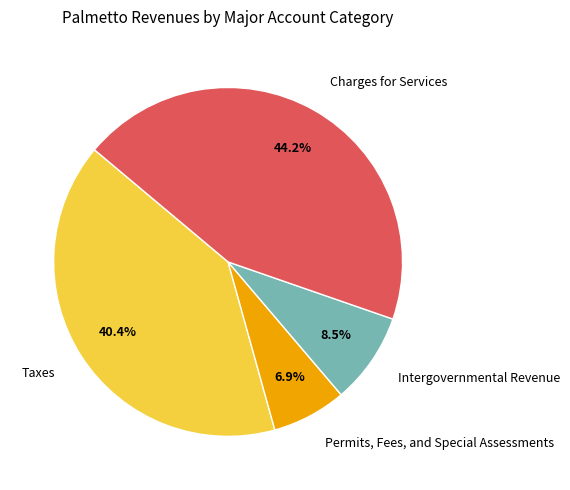

What percentage is the Permits, Fees, and Special Assessments slice, to the nearest percent?

7%